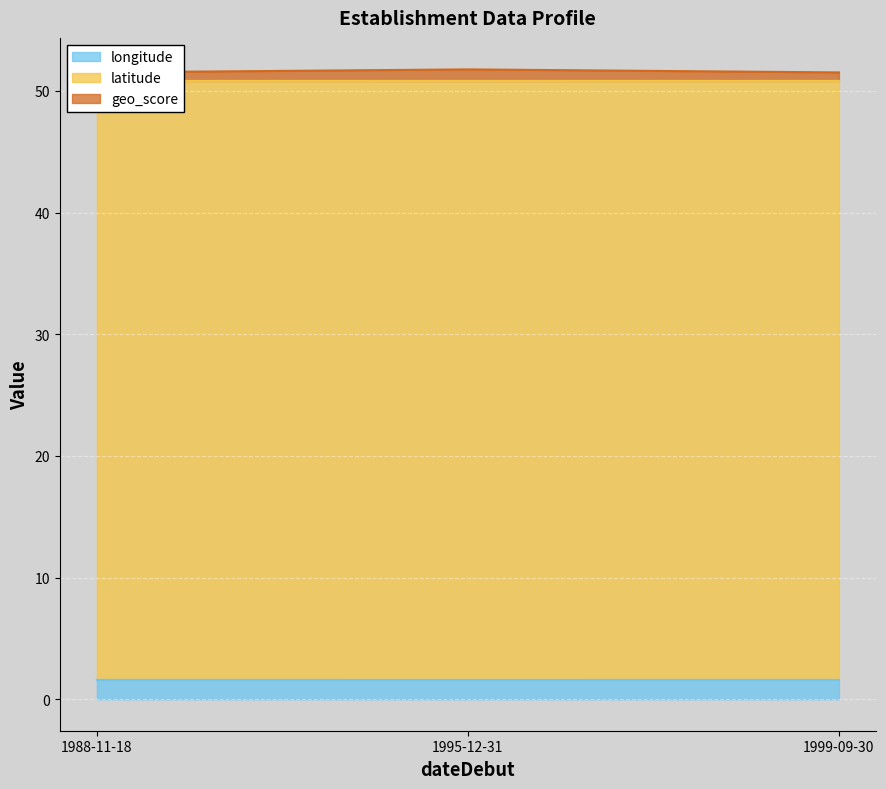

What are all the series names shown in the legend?

longitude, latitude, geo_score